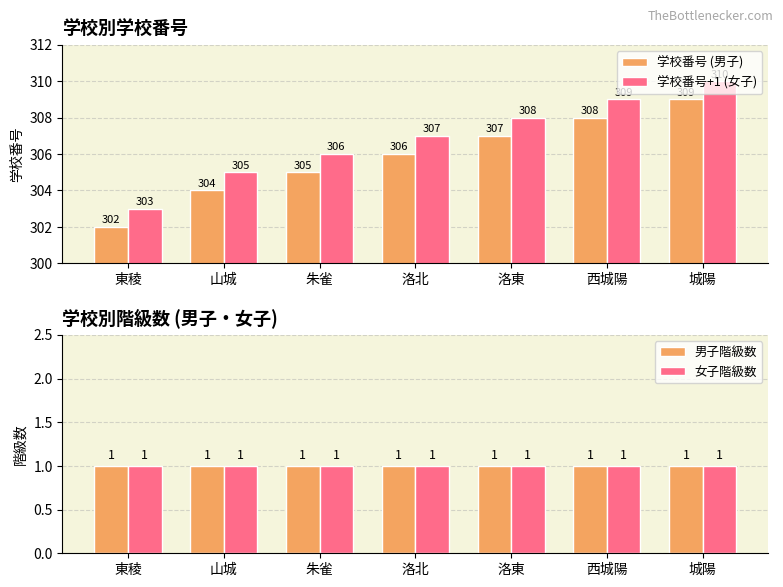

What is the label of the 3rd bar from the left?

朱雀